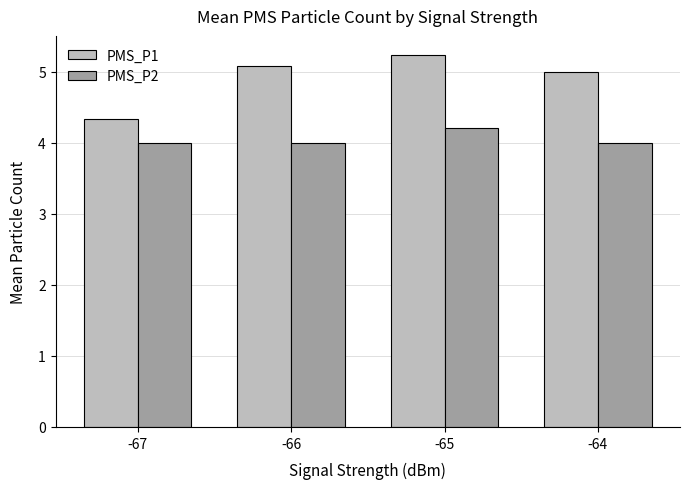

Which label corresponds to the largest value in the chart?

-65